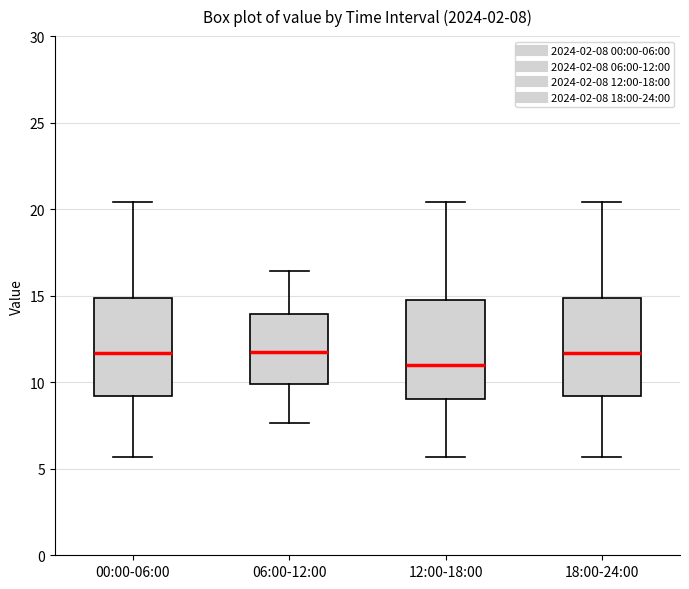

Which box has the lowest median line?

12:00-18:00